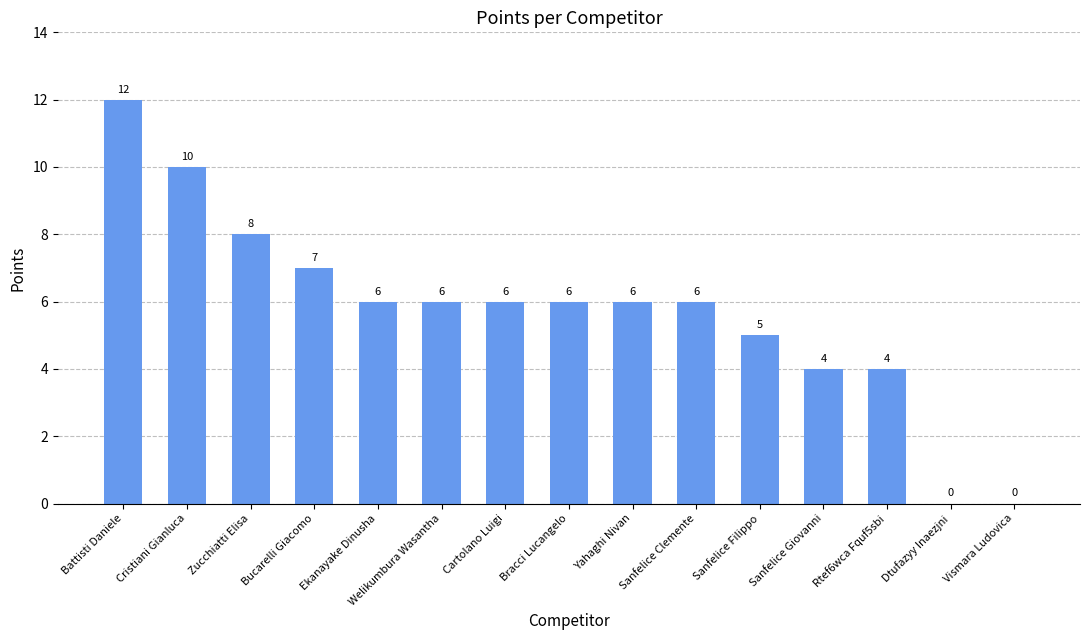

What is the sum of all values?

86